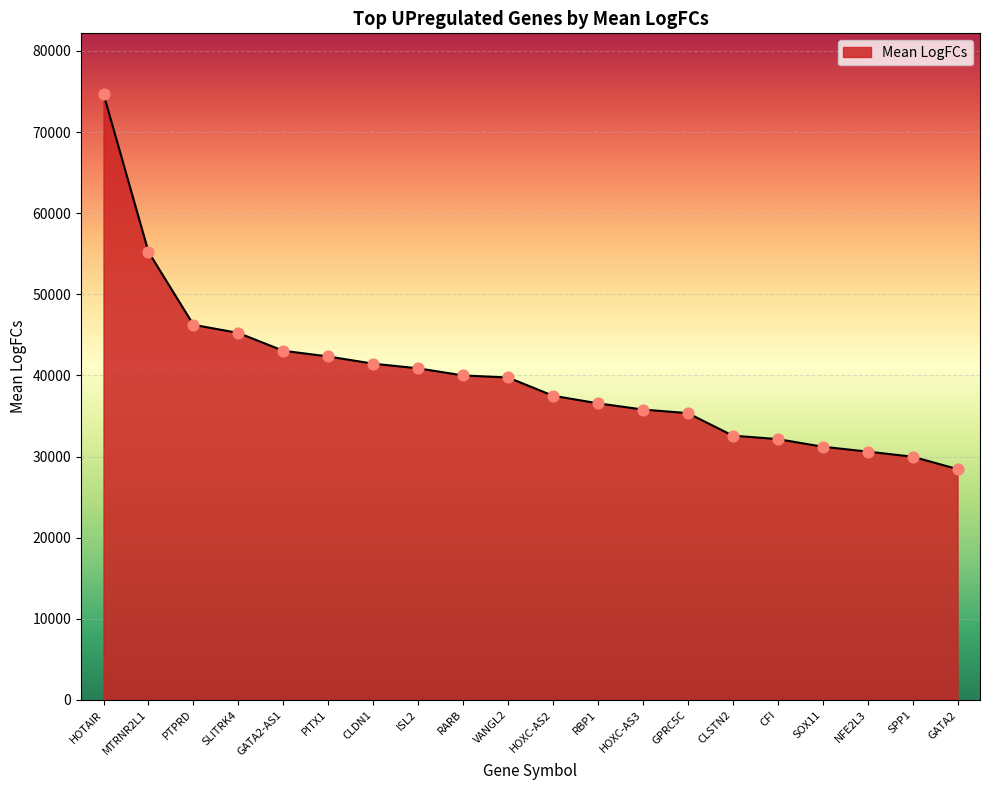

What is the change in value from RARB to SPP1?

-10014